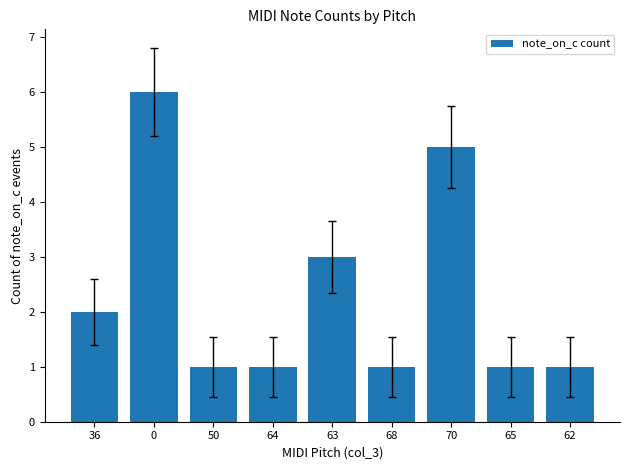

What is the maximum value shown in the chart?

6